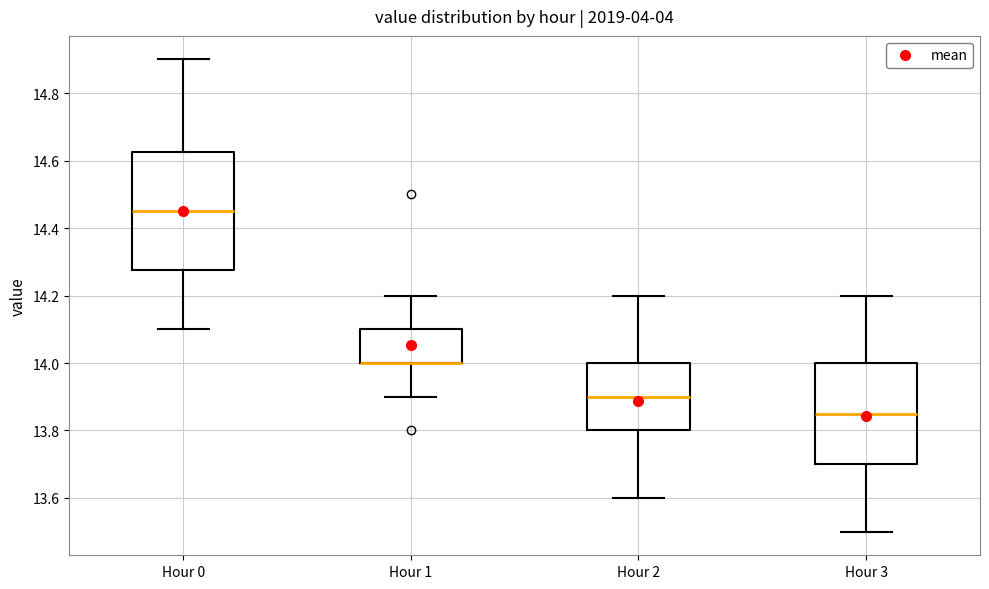

Reading left to right, transcribe this box plot: for each box, give where its median line is, the range the box spans, and where its two whiskers end, as read against the y-axis. The values are not printed on the chart, so give them approximately, as read against the axis.

Hour 0: median 14.46, box 14.28 to 14.62, whiskers 14.10 to 14.90
Hour 1: median 14.00 (drawn on the box's lower edge), box 14.00 to 14.10, whiskers 13.90 to 14.20
Hour 2: median 13.90, box 13.80 to 14.00, whiskers 13.60 to 14.20
Hour 3: median 13.86, box 13.70 to 14.00, whiskers 13.50 to 14.20